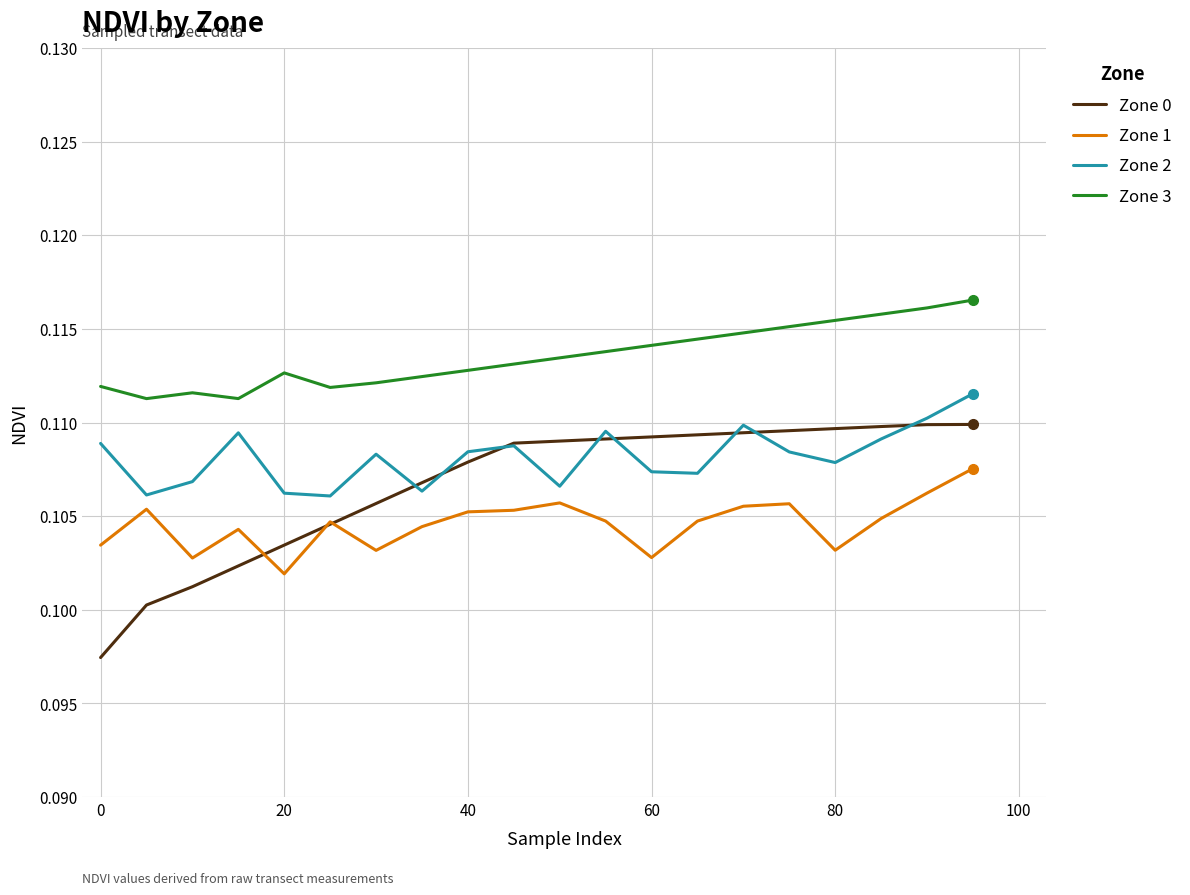

True or false: Zone 3 and Zone 1 cross at least once.

False